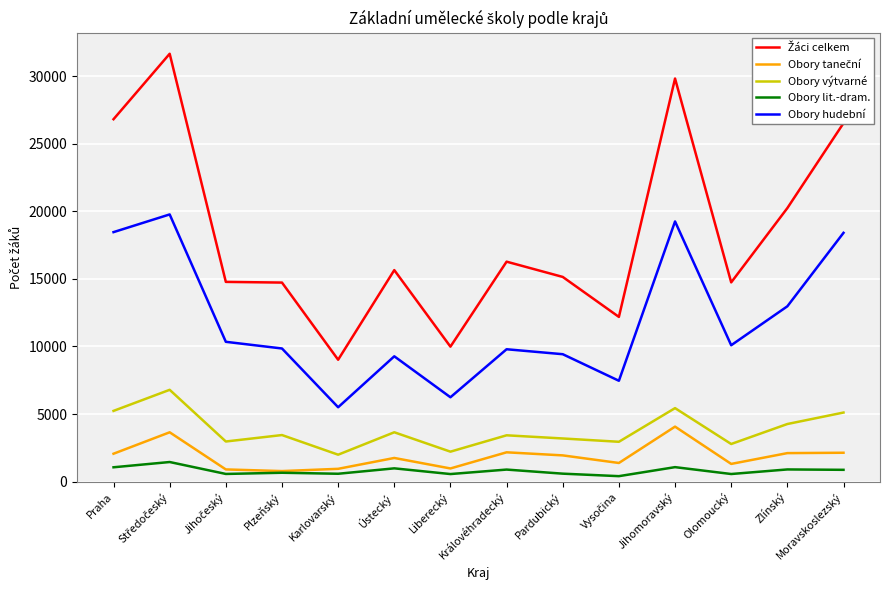

What is the maximum value shown in the chart?

31646